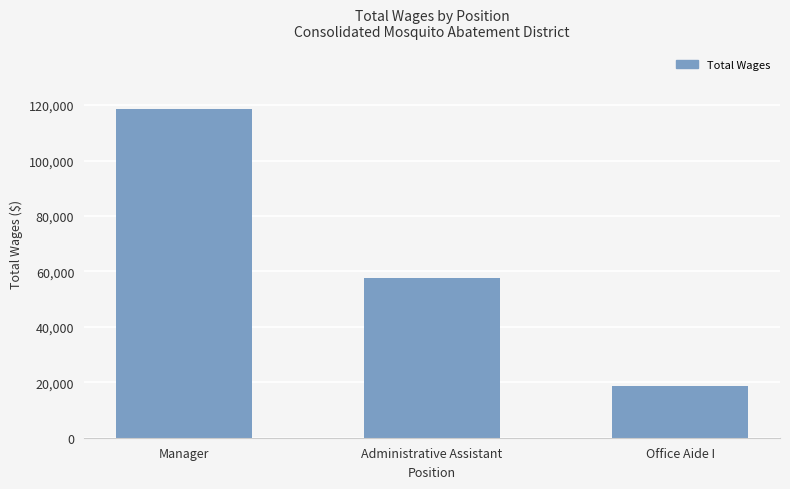

Rank the categories by value from lowest to highest.

Office Aide I, Administrative Assistant, Manager